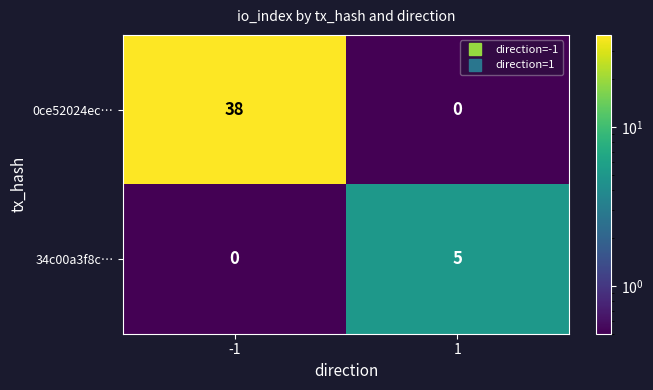

Rank the series by their average value, from lowest to highest.

34c00a3f8c…, 0ce52024ec…